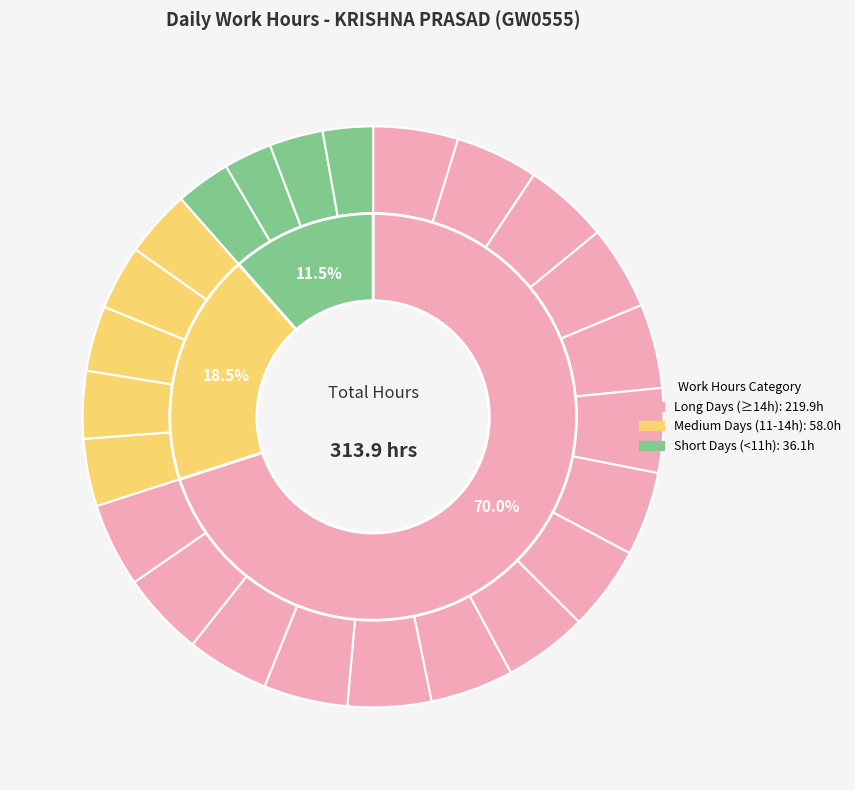

Is the sum of 17 Sat and 18 Sun greater than half?

No